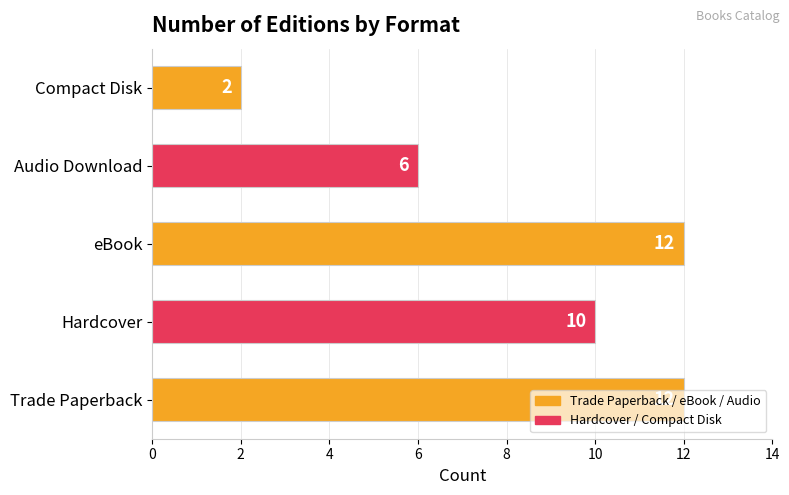

Read the value at eBook.

12